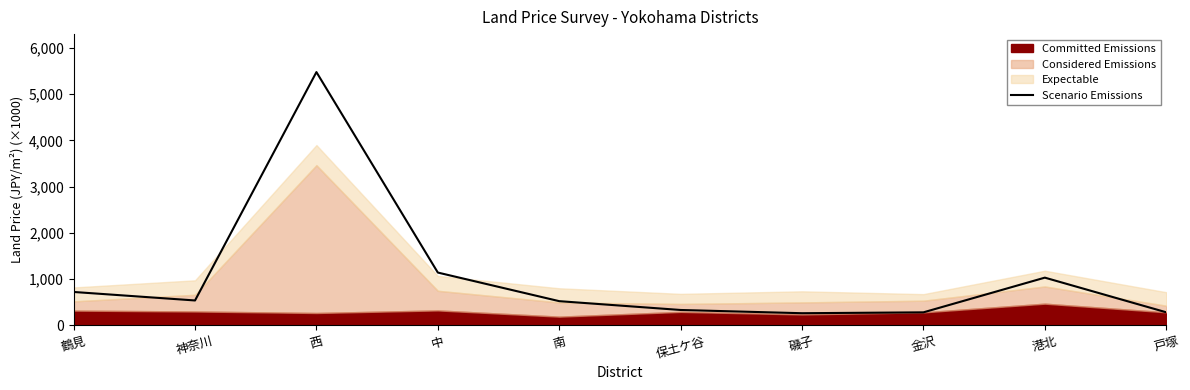

Does the chart have visible grid lines?

No